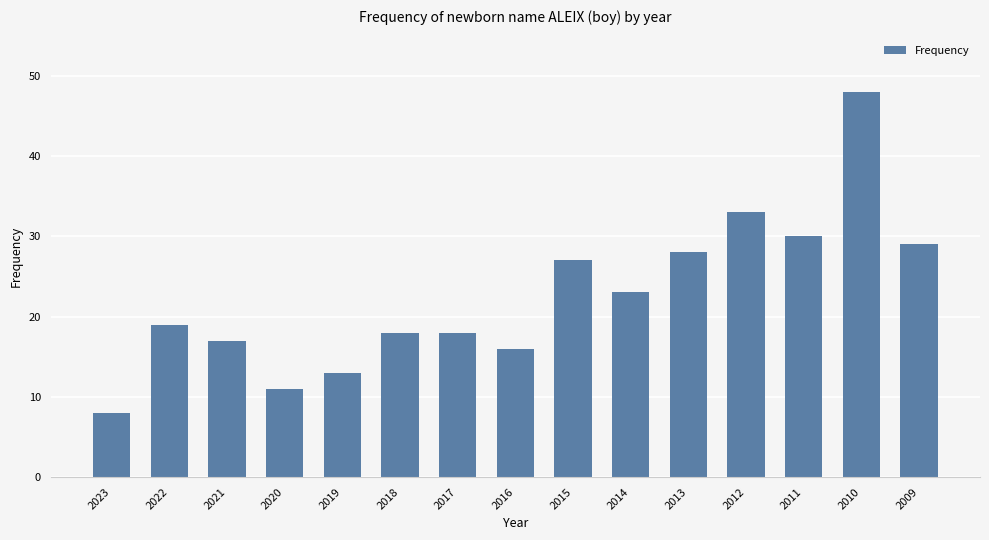

The value at 2020 is 11. True or false?

True